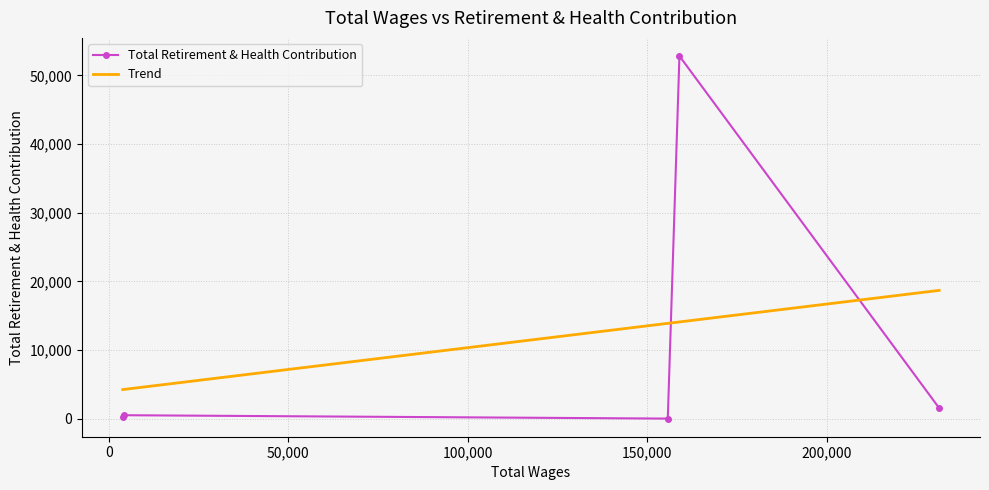

What is the difference between the values at City Manager (4192) and Interim City Manager?

492